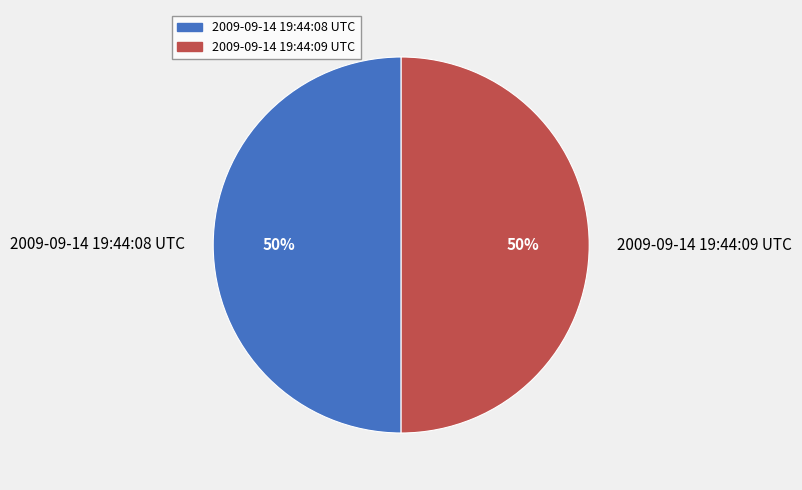

Is it true that 2009-09-14 19:44:09 UTC is 50% of the pie?

True